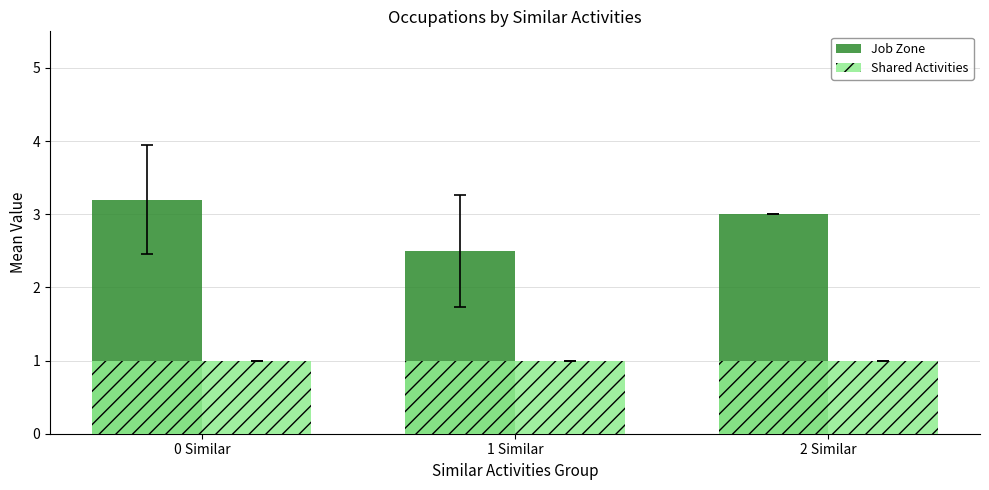

The Job Zone series shows 2.5 at 1 Similar. True or false?

True